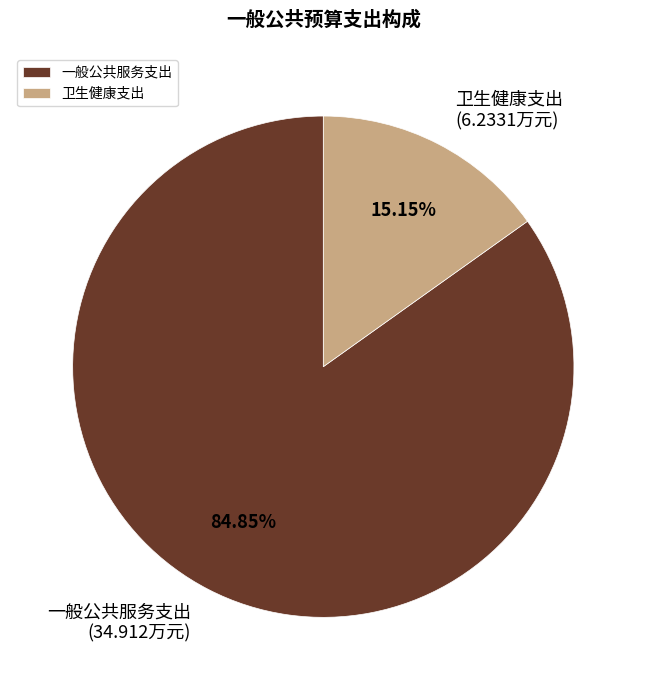

Combined, do 一般公共服务支出 and 卫生健康支出 account for over 50%?

Yes